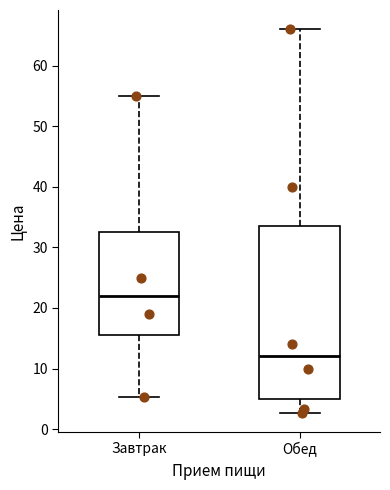

Which box is the tallest, from its lower edge to its upper edge?

Обед